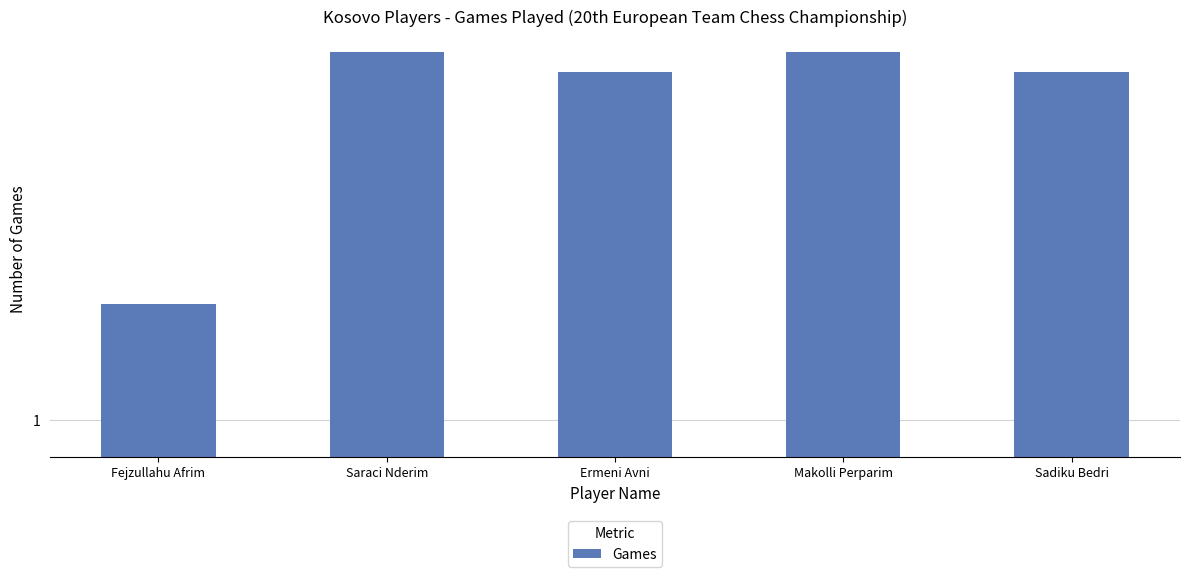

What is the sum of the values at Makolli Perparim and Fejzullahu Afrim?

11